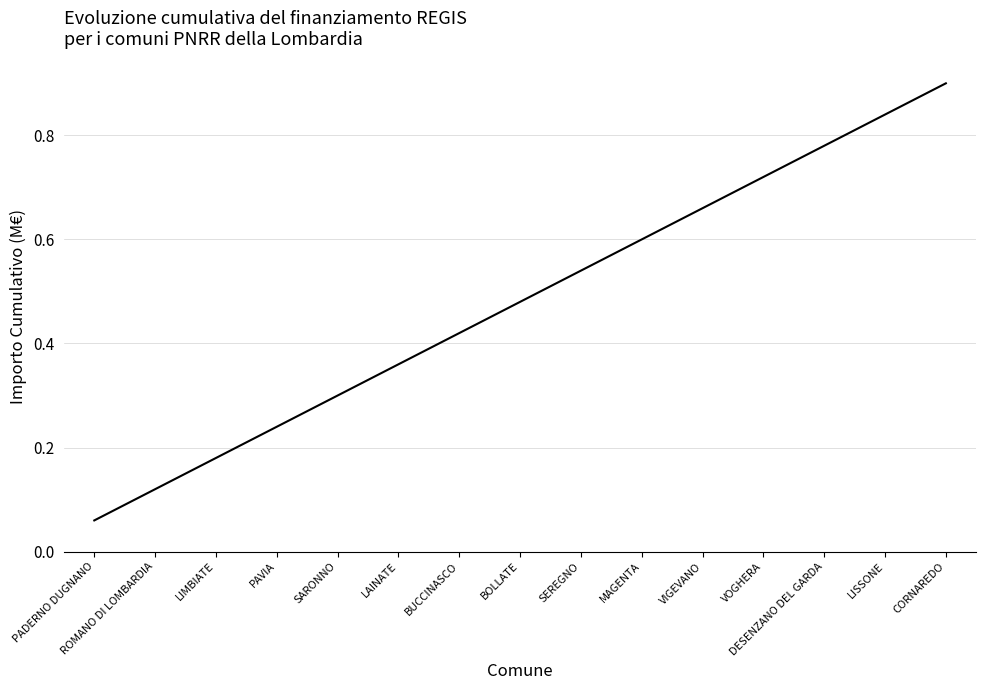

Rank the categories by value from highest to lowest.

CORNAREDO, LISSONE, DESENZANO DEL GARDA, VOGHERA, VIGEVANO, MAGENTA, SEREGNO, BOLLATE, BUCCINASCO, LAINATE, SARONNO, PAVIA, LIMBIATE, ROMANO DI LOMBARDIA, PADERNO DUGNANO